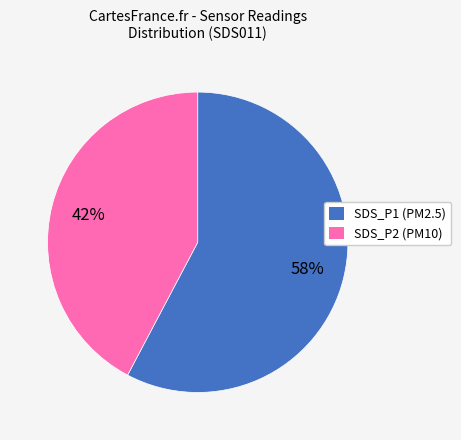

Is it true that SDS_P1 is 52% of the pie?

False